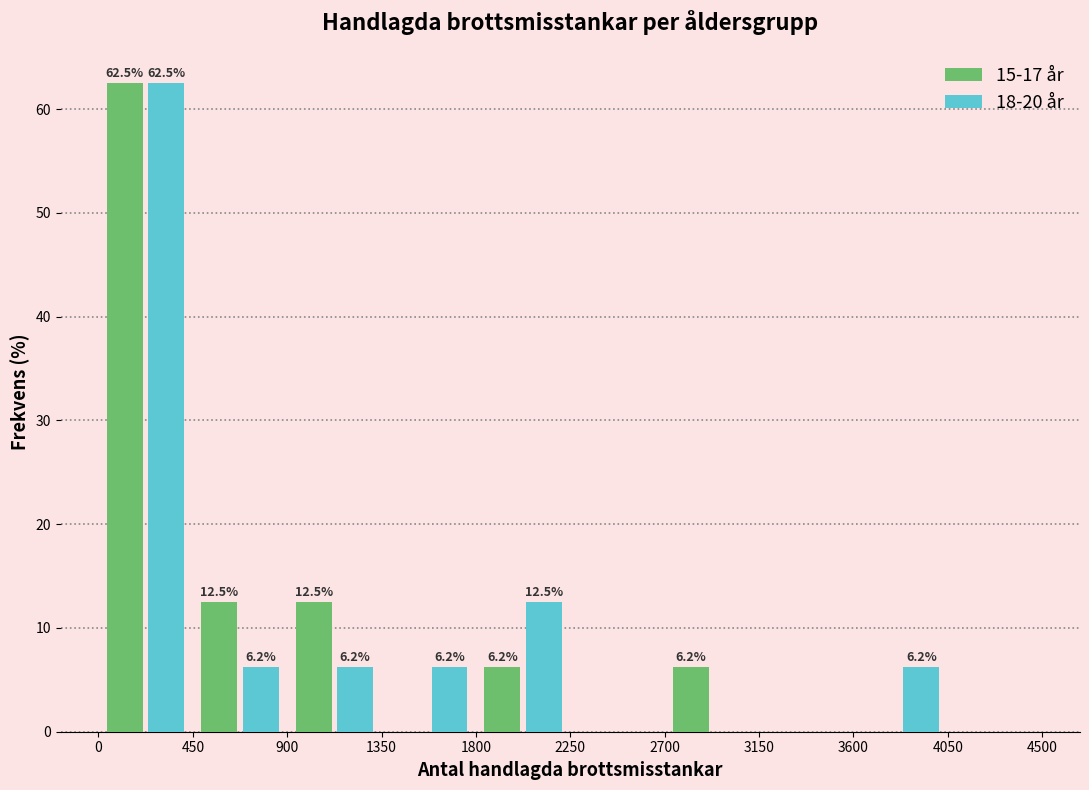

In the 18-20 år series, which range on the x-axis has the tallest bar?

0 to 450